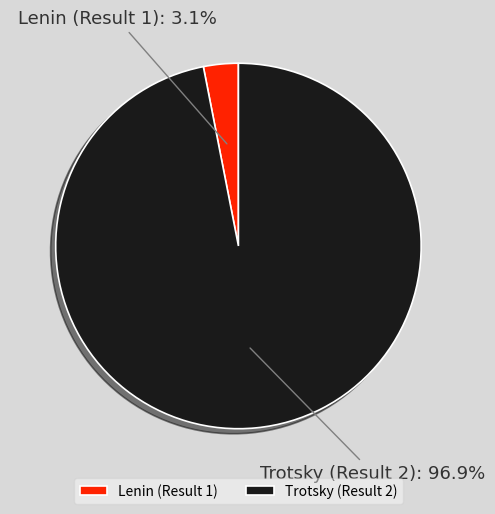

How many slices are in this pie chart?

2